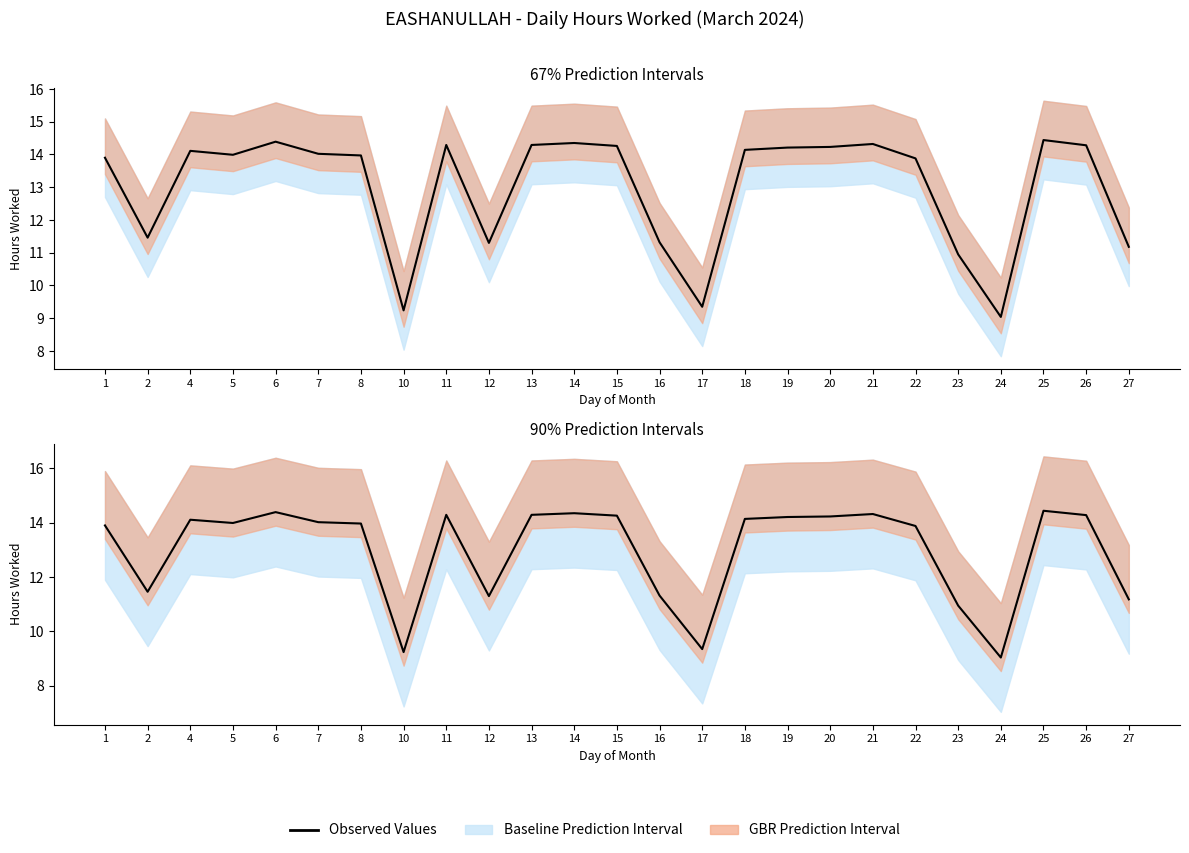

The value at 5 is 19.6. True or false?

False